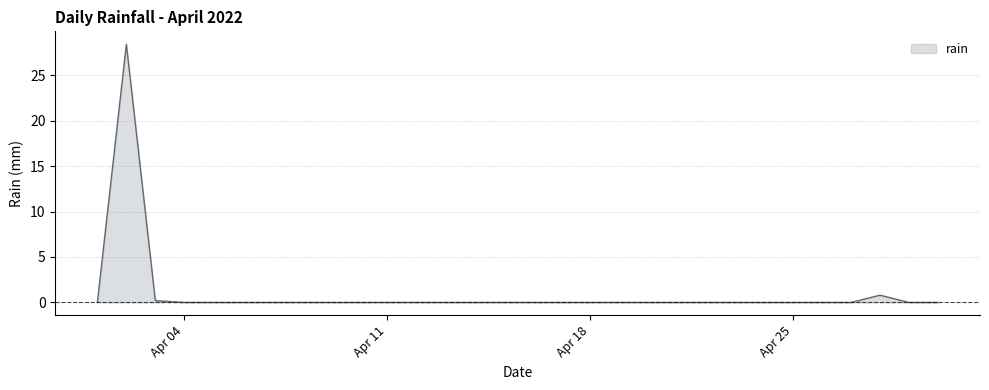

What is the difference between the maximum and minimum values?

28.4